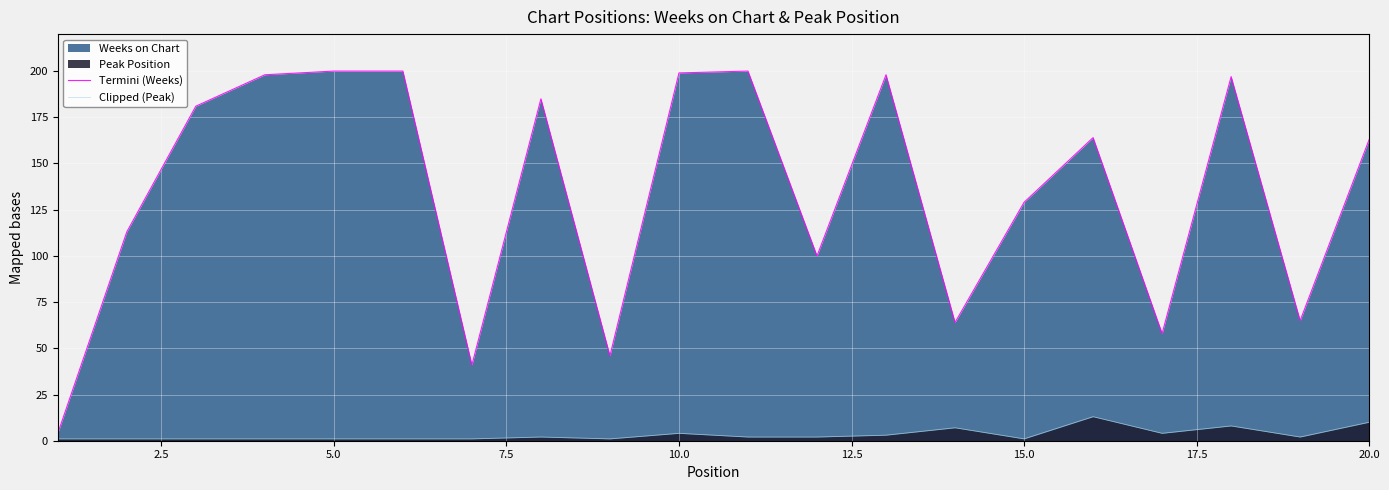

Rank the series by their maximum value, from lowest to highest.

Clipped (Peak), Termini (Weeks)